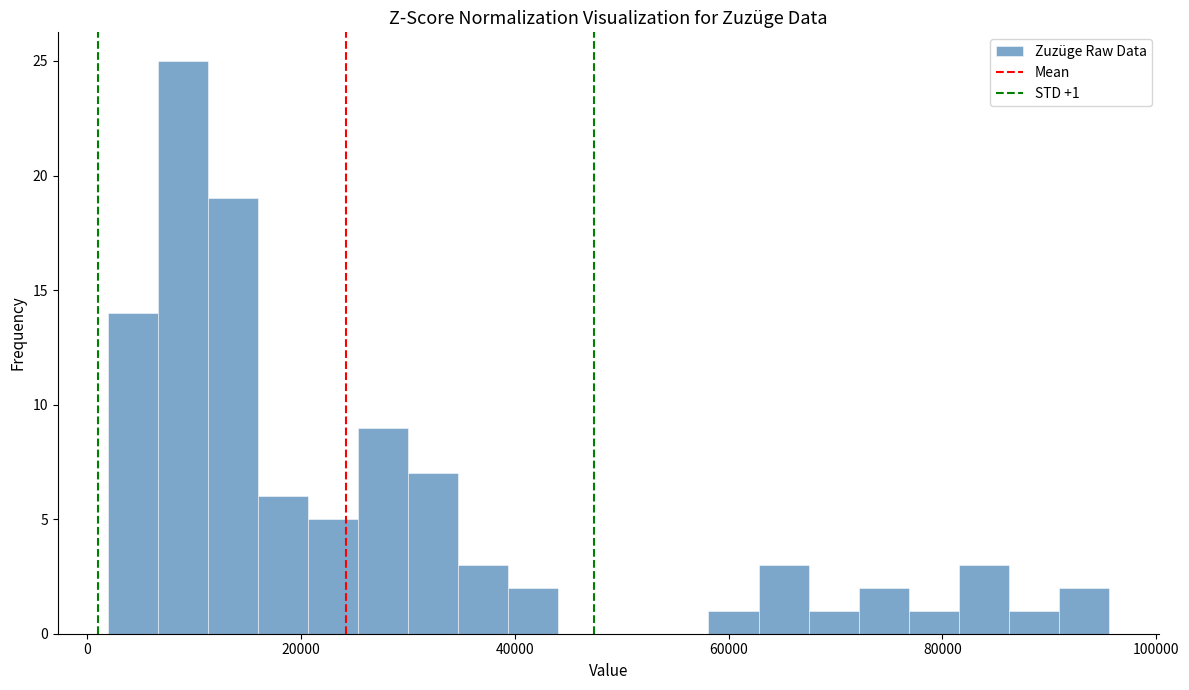

Around what value on the x-axis is the tallest bar? Give the approximate position of its centre, as read against the axis.

8000